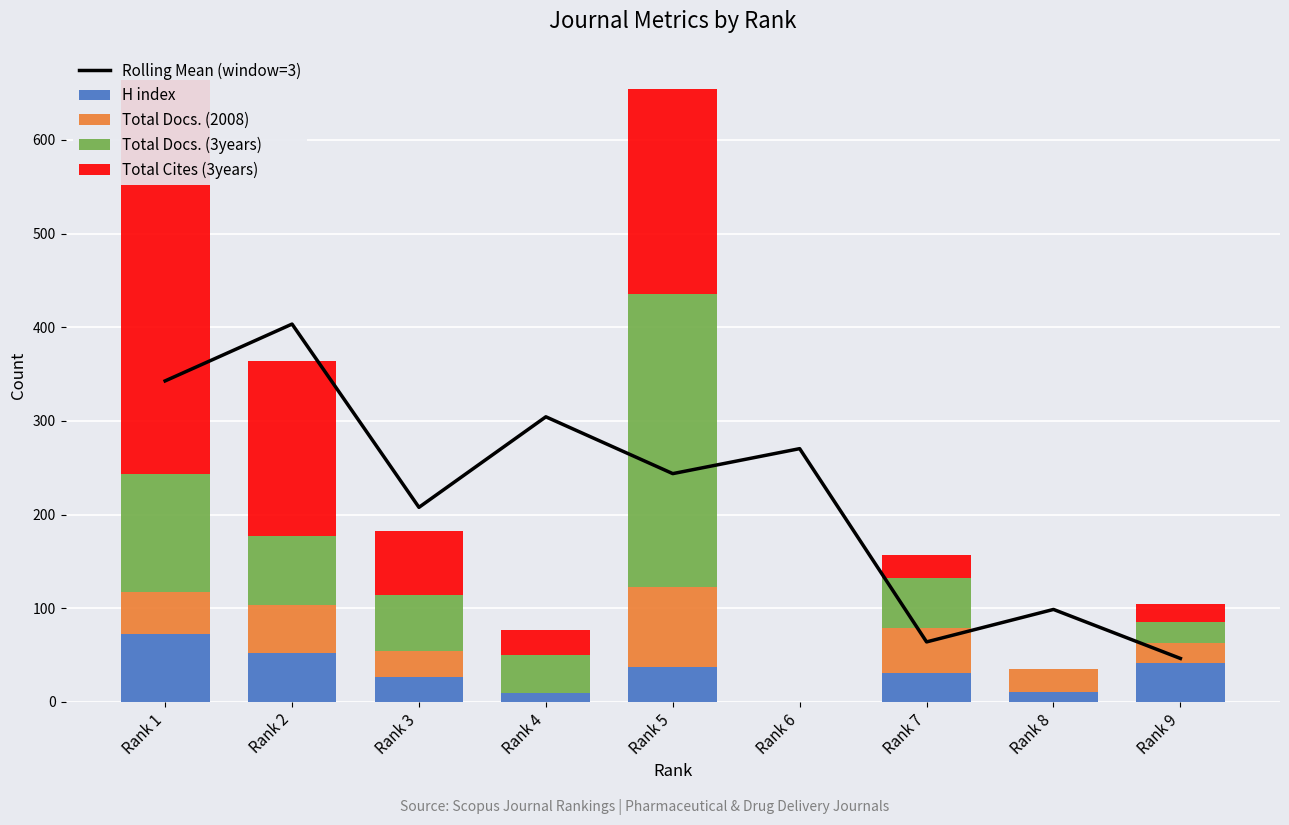

List the labels in order of Total Cites (3years) value, smallest first.

Rank 6, Rank 8, Rank 9, Rank 7, Rank 4, Rank 3, Rank 2, Rank 5, Rank 1